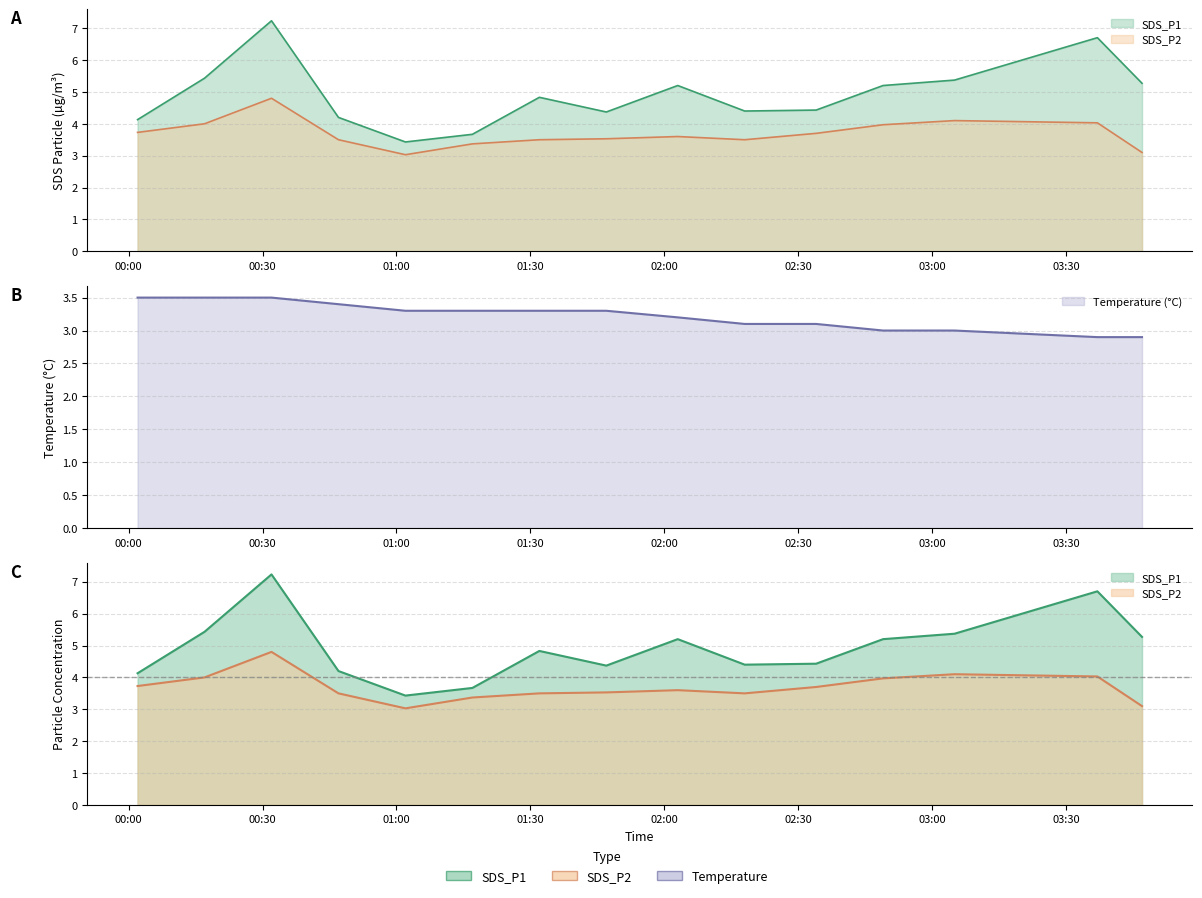

True or false: SDS_P2 and SDS_P1 cross at least once.

False